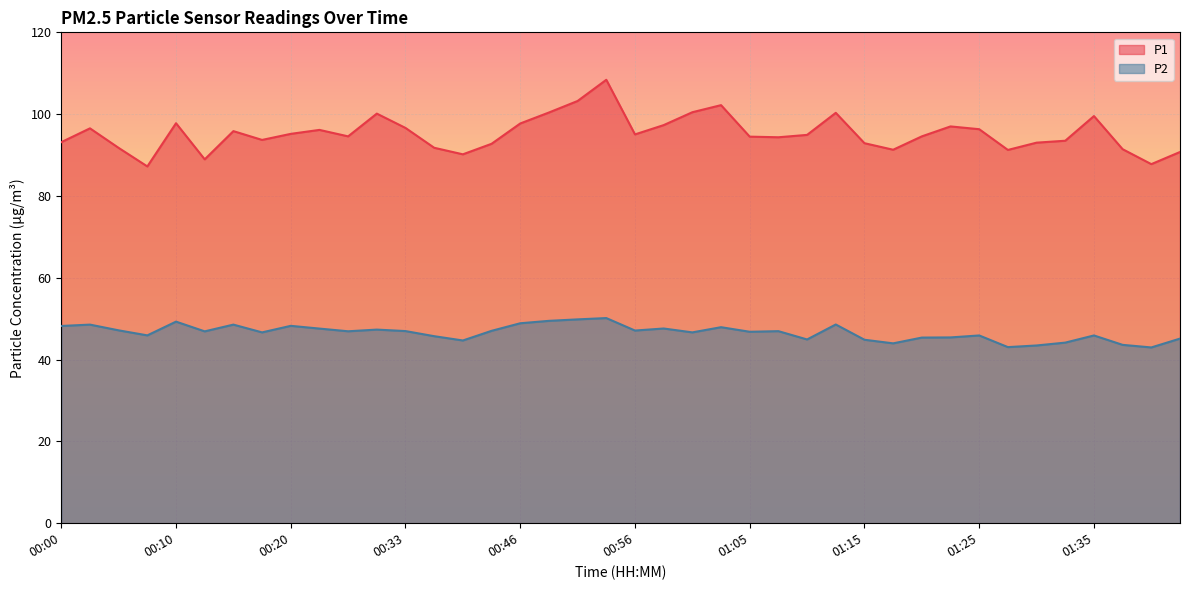

True or false: P1 and P2 intersect in this chart.

False